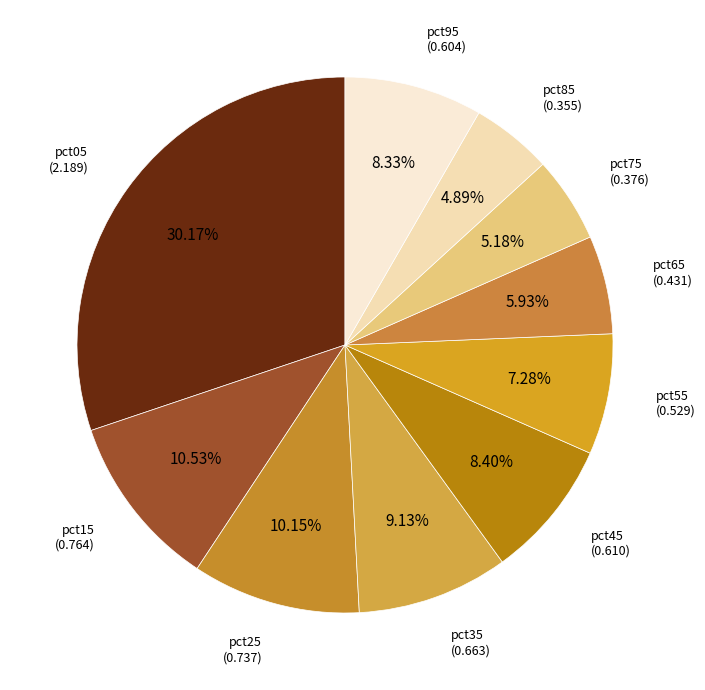

To the nearest percent, what is the average slice percentage?

10%